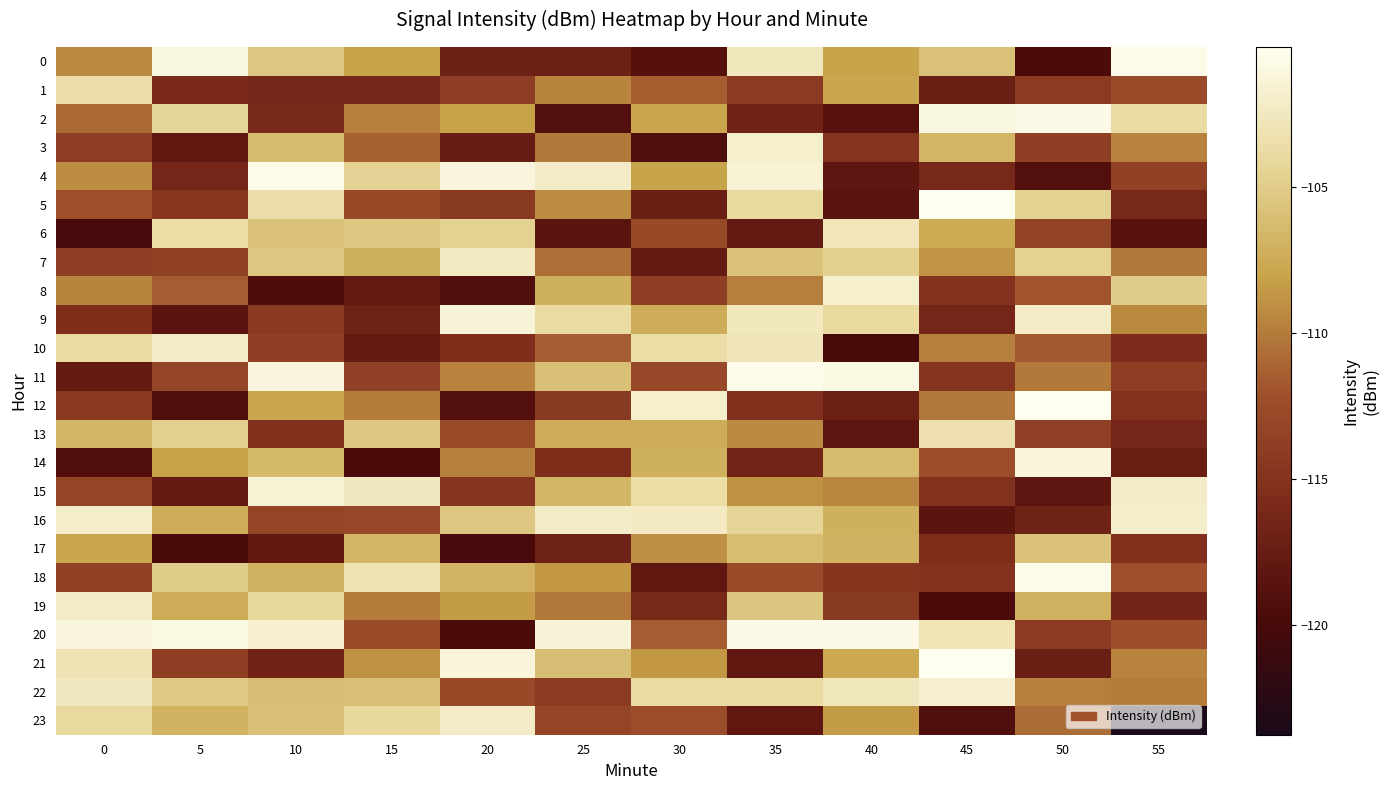

Between 35 and 15, which is larger?

35